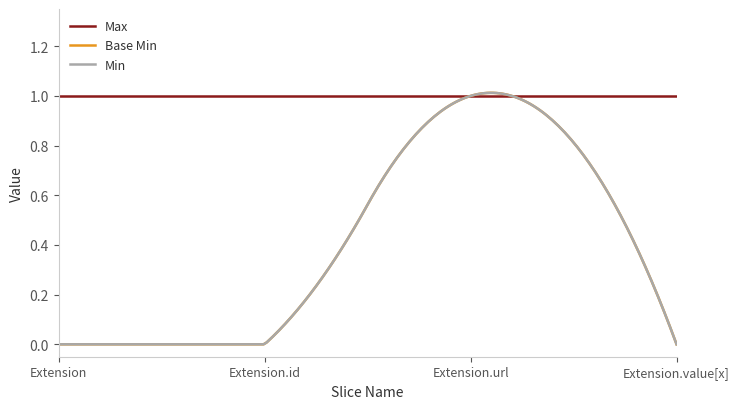

At which category is the sum across all series the highest?

Extension.url